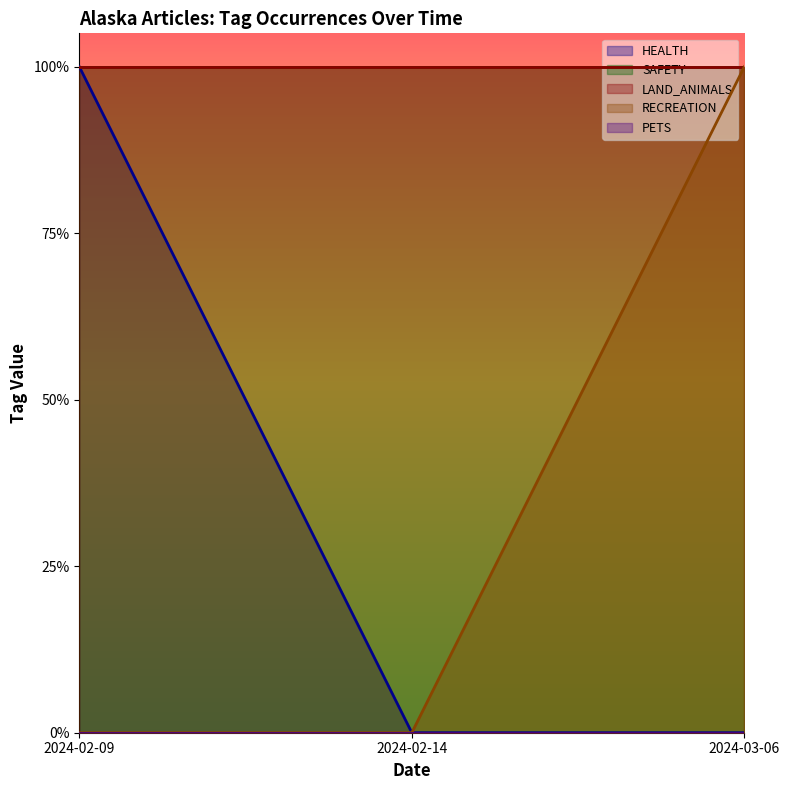

Is the value of LAND_ANIMALS at 2024-02-14 greater than the value of RECREATION at 2024-02-09?

Yes